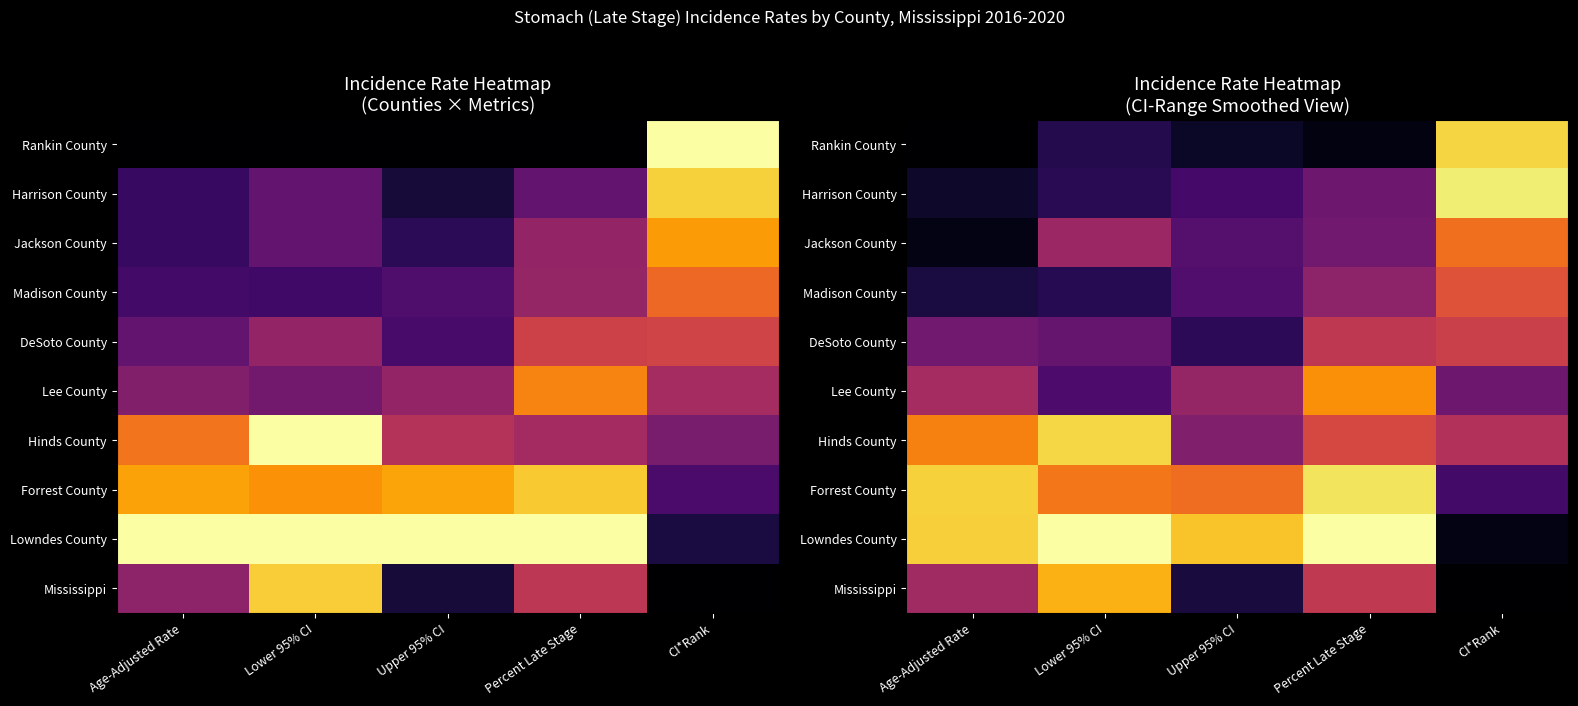

Which has a higher value, CI*Rank or Upper 95% CI?

CI*Rank